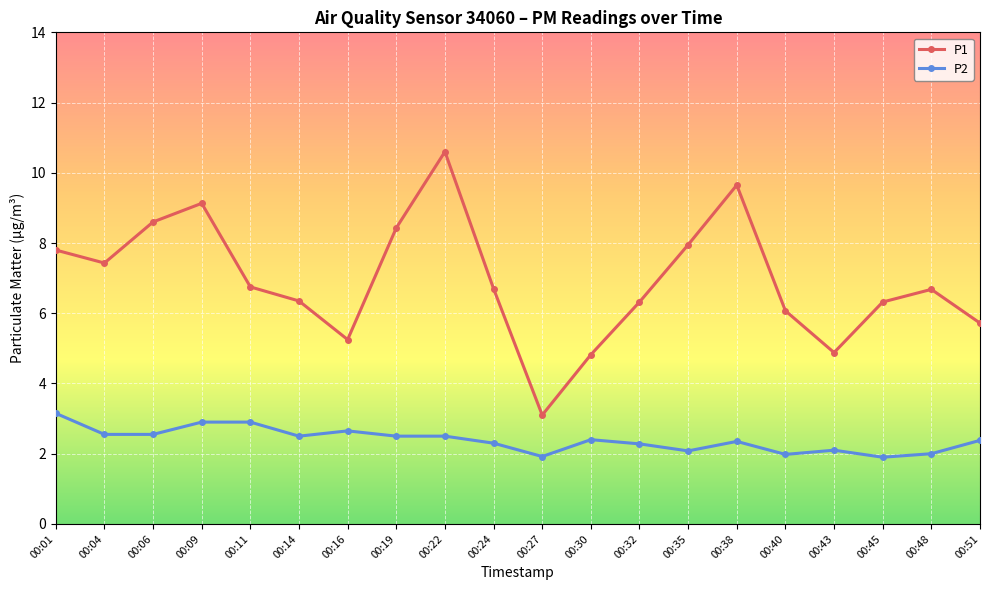

At 00:30, list the series in order from largest to smallest.

P1, P2